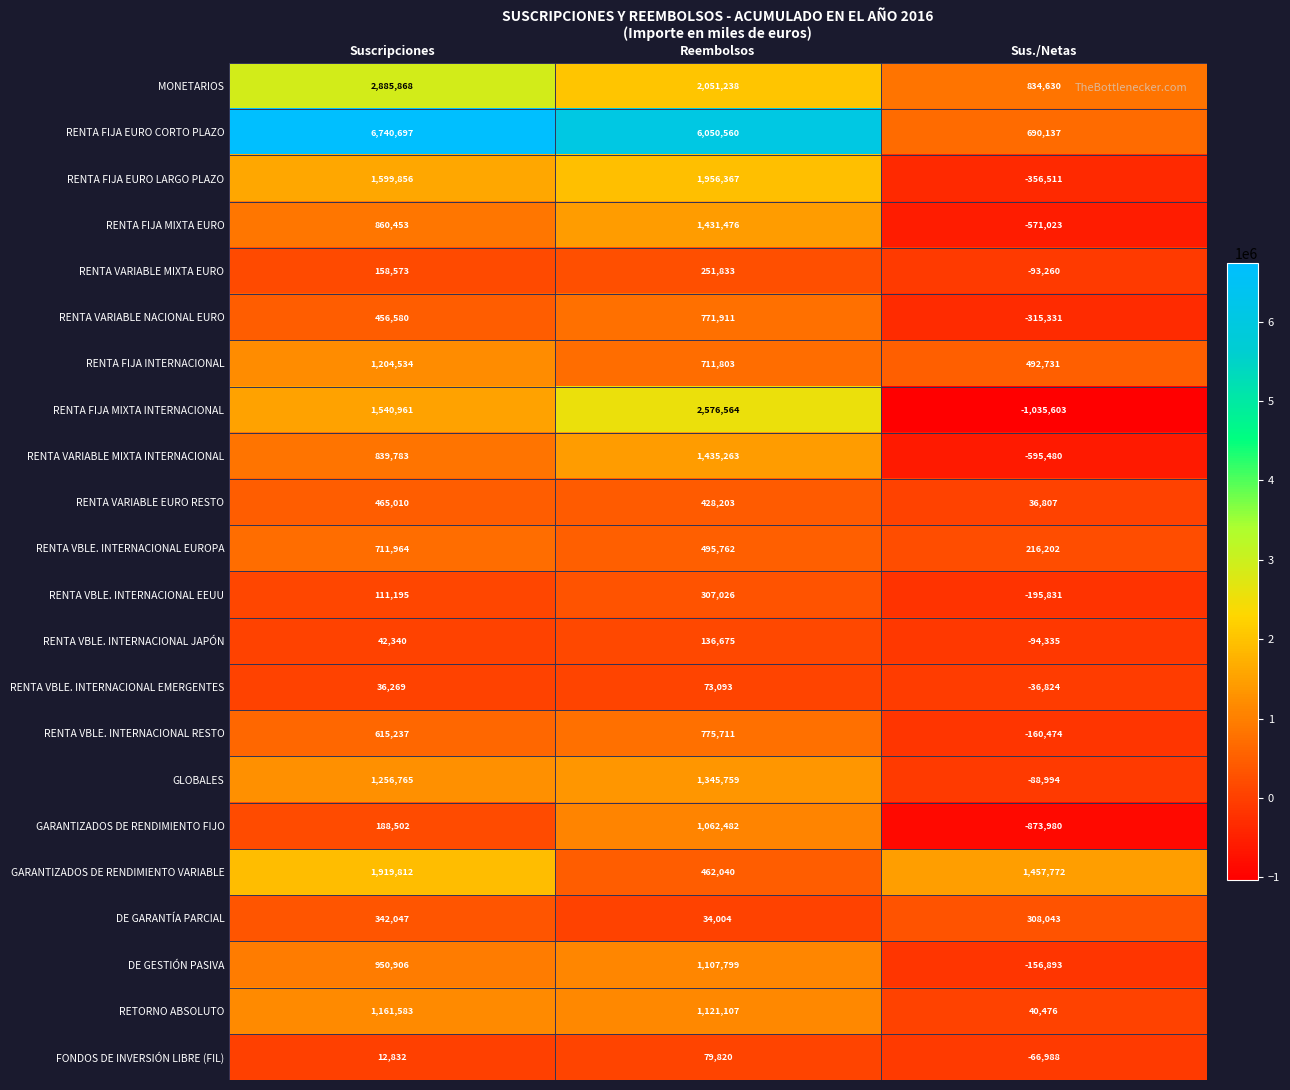

Where is FONDOS DE INVERSIÓN LIBRE (FIL) nearest to the value 6416?

Suscripciones